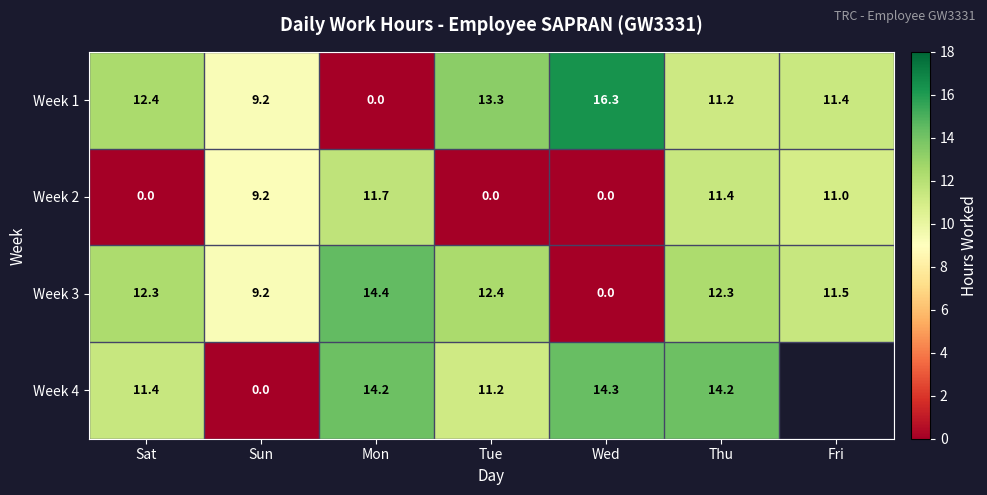

What is the sum of the Week 2 values at Sat and Thu?

11.4